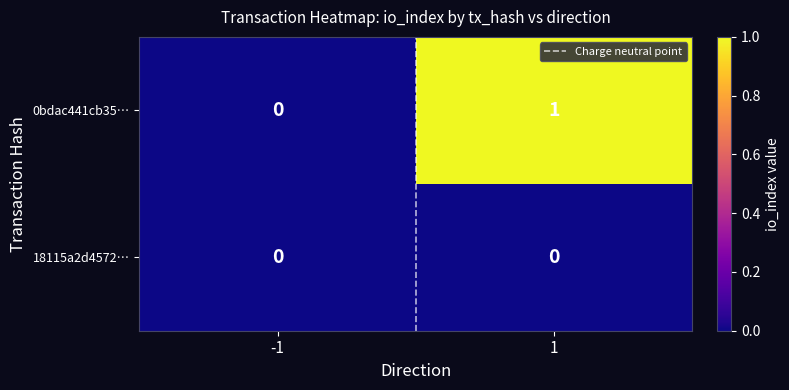

True or false: 18115a2d4572… has a value of 0 at -1.

True